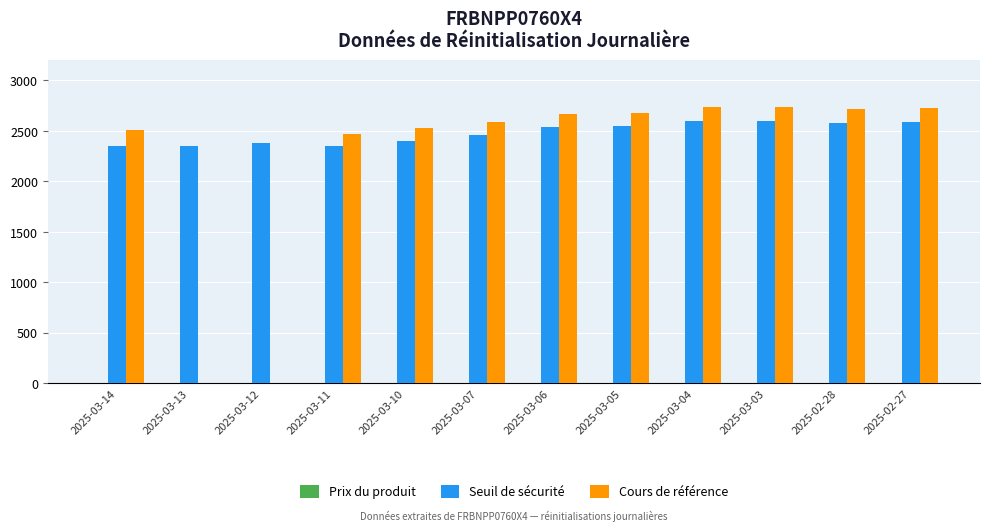

Which series changed the most between 2025-03-11 and 2025-03-05?

Cours de référence